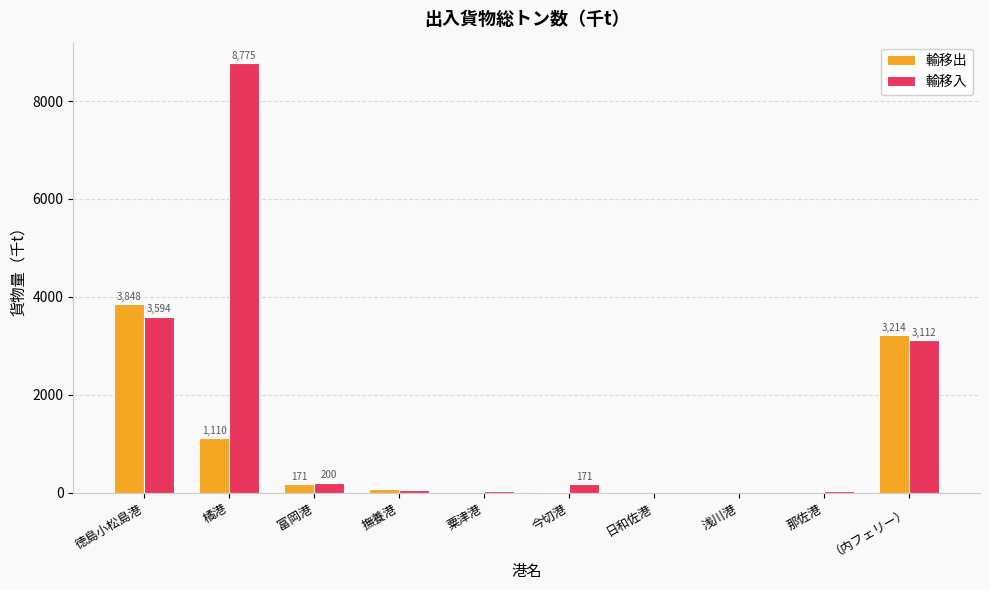

Which series has the largest total across all categories?

輸移入